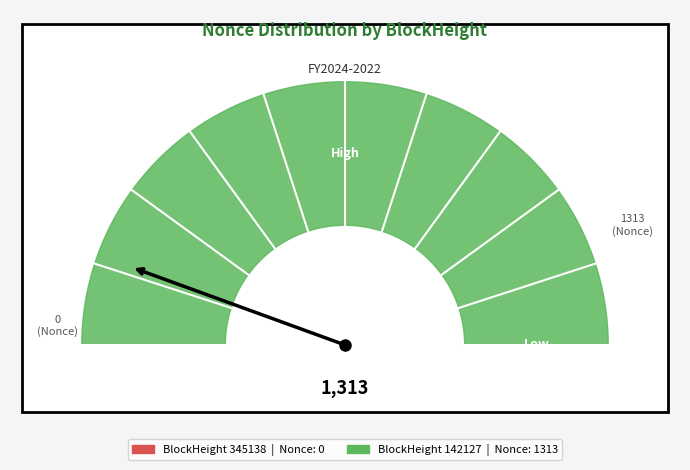

To the nearest percent, what is the difference between the largest and smallest slice percentages?

100%